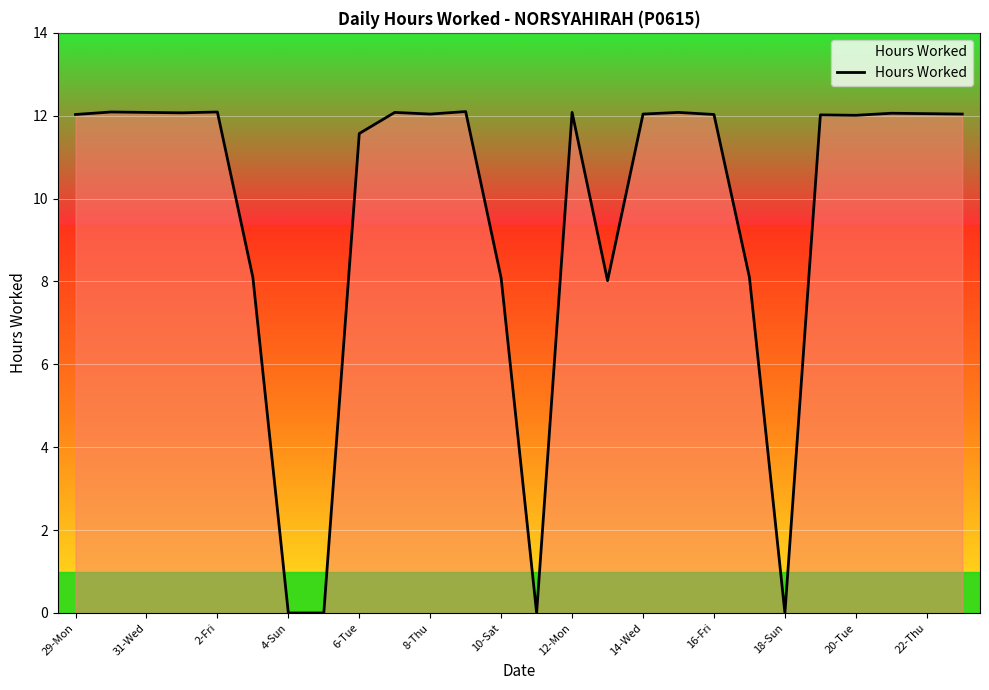

True or false: the data has more than 0 interior local peaks.

True